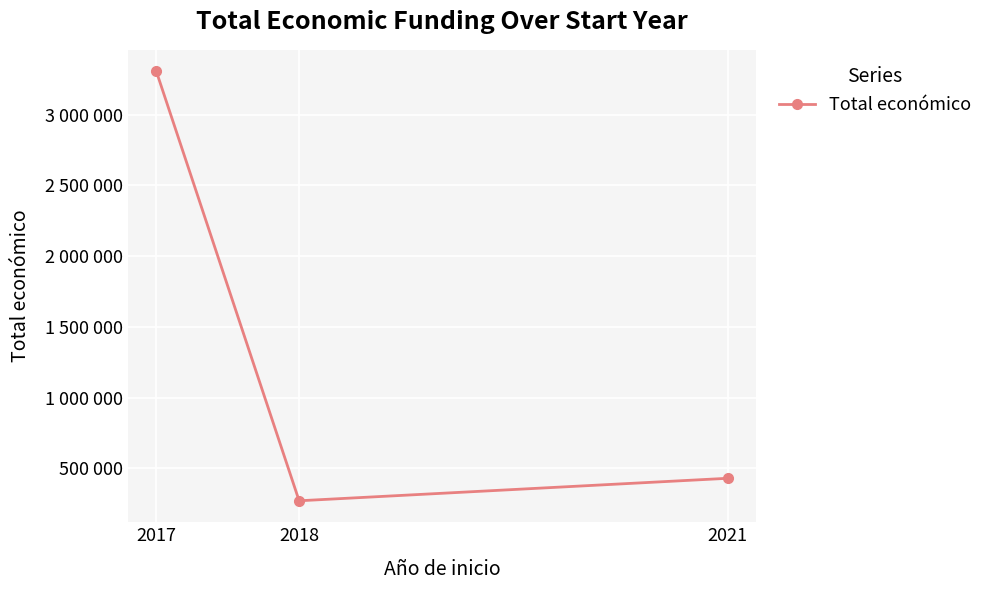

Does the chart have visible grid lines?

Yes